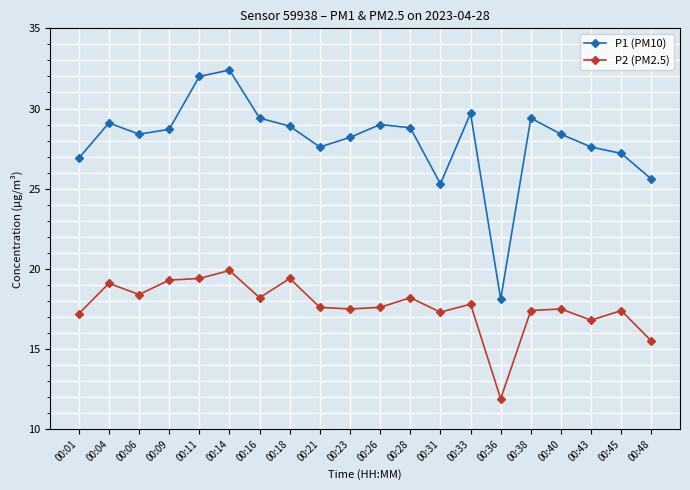

True or false: P2 (PM2.5) and P1 (PM10) intersect in this chart.

False